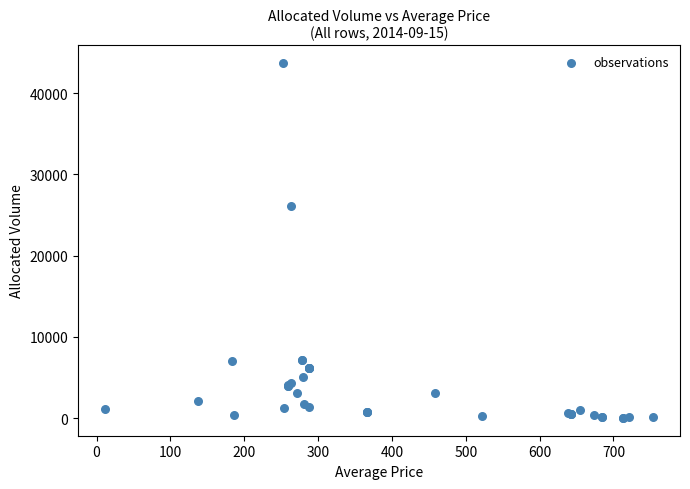

What Y value in the scatter plot is closest to 21859?

26055